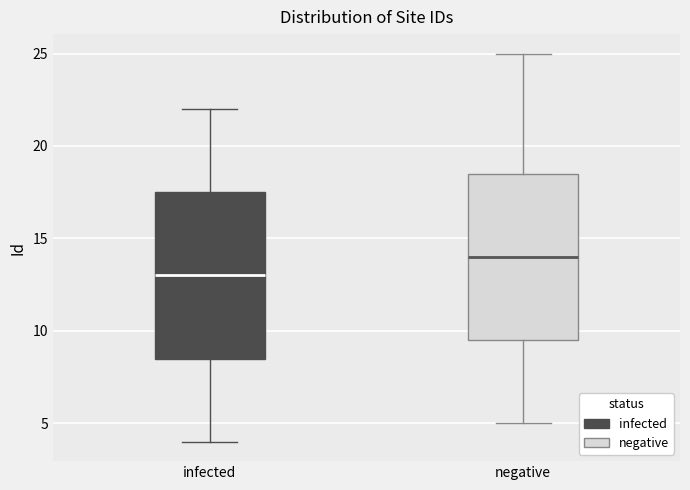

Which box has the highest median line?

negative